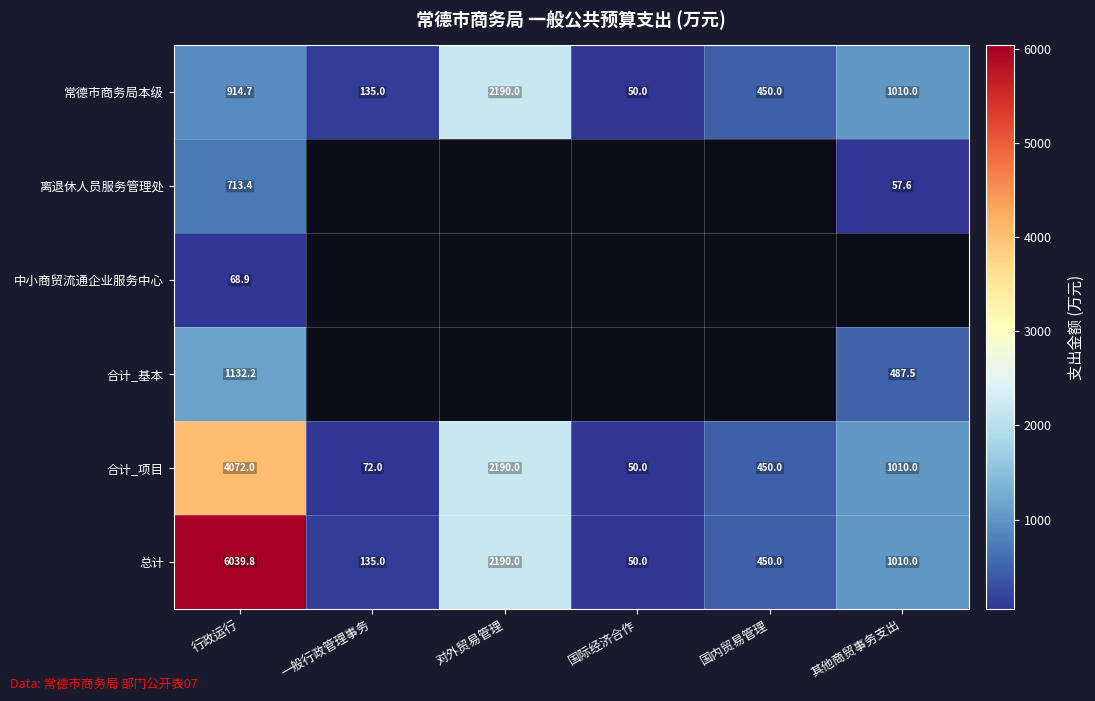

At 行政运行, list the series in order from largest to smallest.

总计, 合计_项目, 合计_基本, 常德市商务局本级, 离退休人员服务管理处, 中小商贸流通企业服务中心